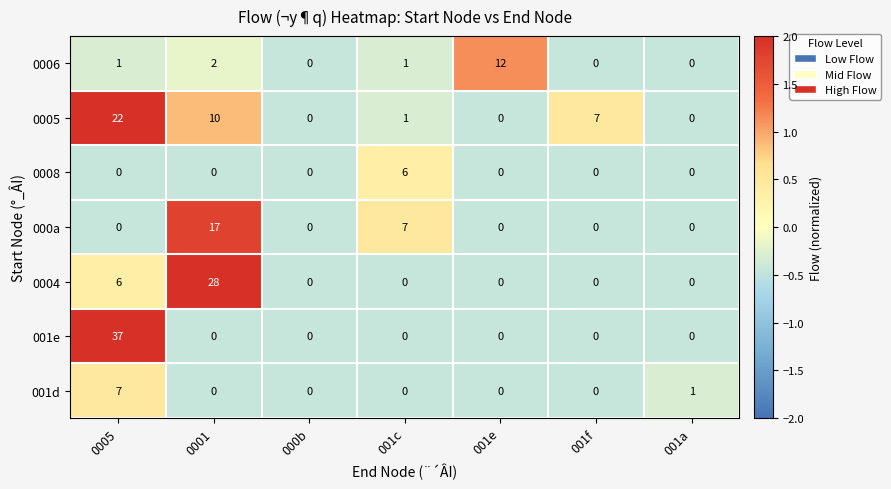

True or false: 000a has a value of 4 at 0001.

False